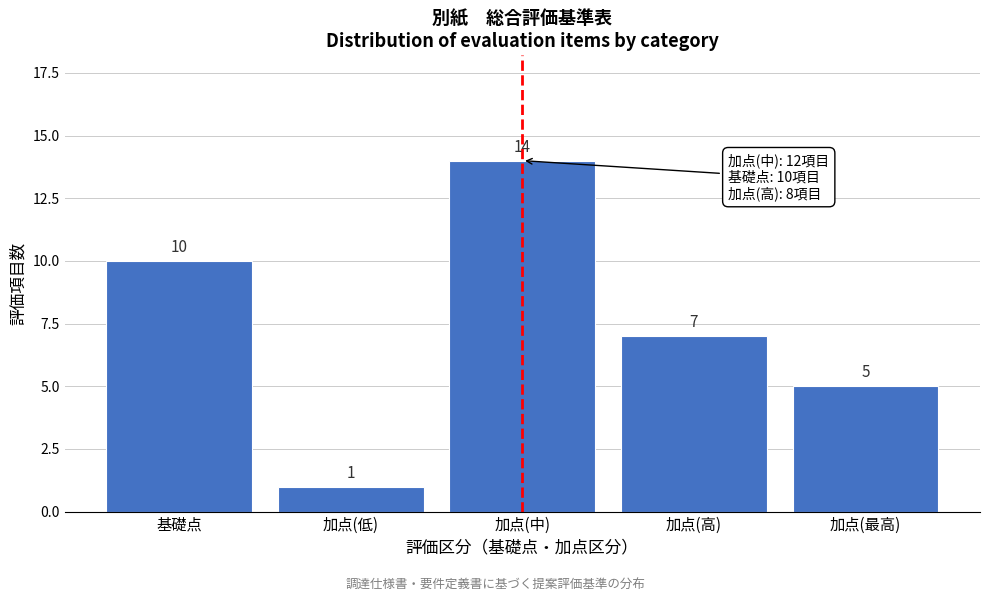

Reading right to left, transcribe all the data shown in this chart.

加点(最高)=5	加点(高)=7	加点(中)=14	加点(低)=1	基礎点=10